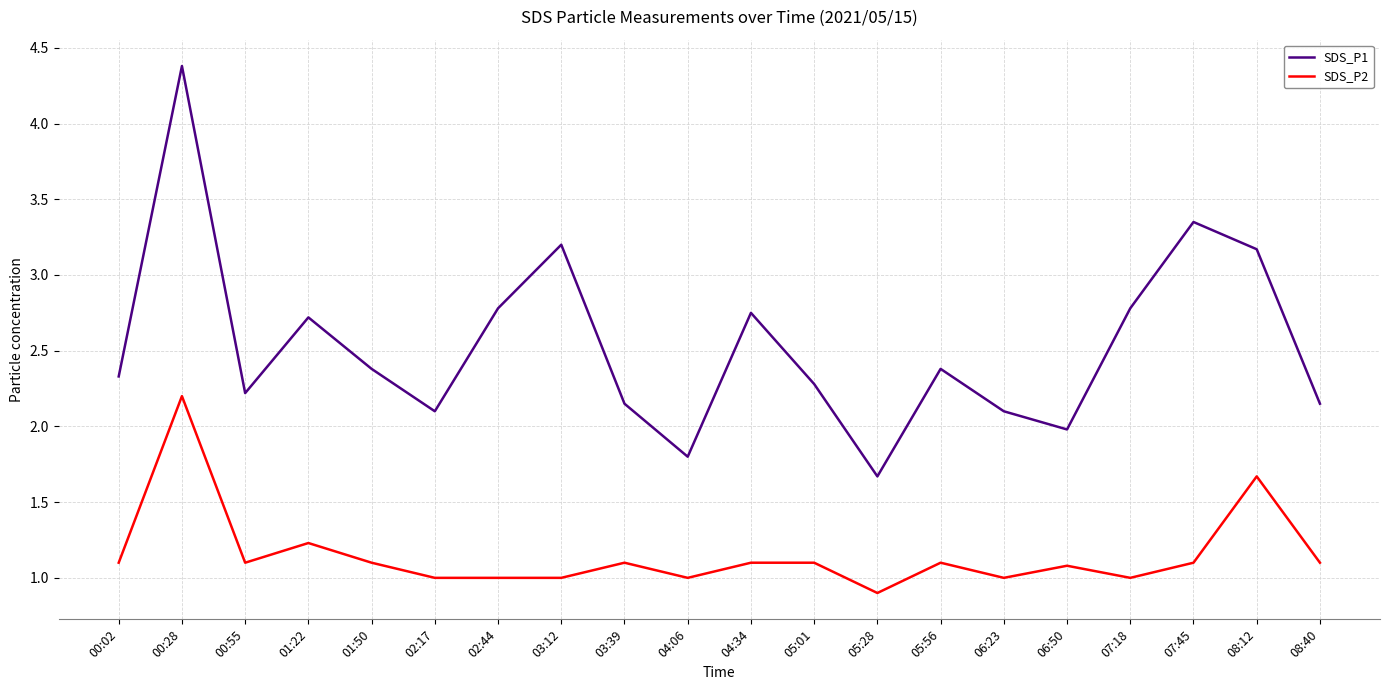

What is the difference between the SDS_P1 values at 04:34 and 06:50?

0.8